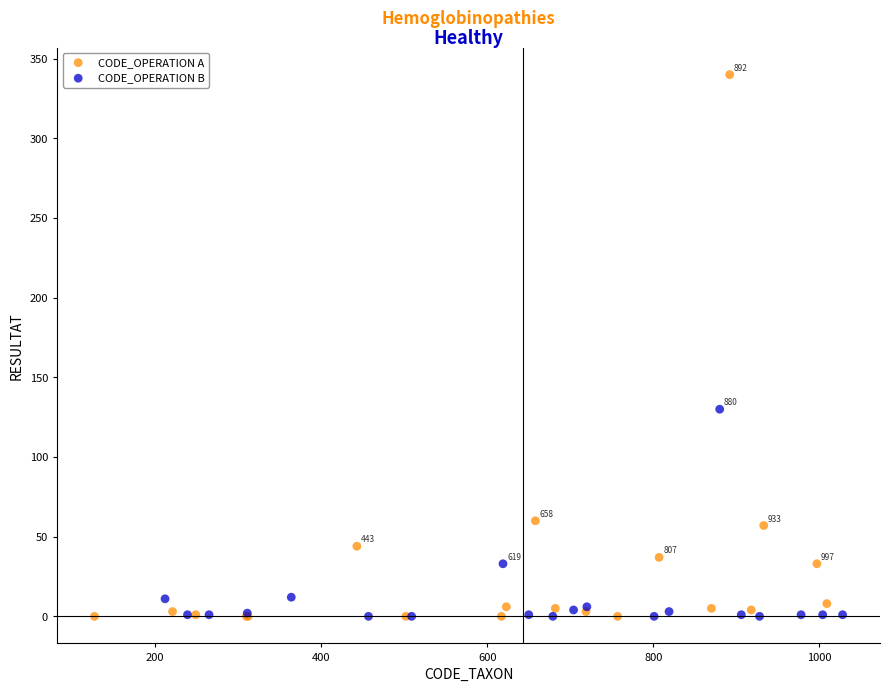

What are all the series names shown in the legend?

CODE_OPERATION A, CODE_OPERATION B